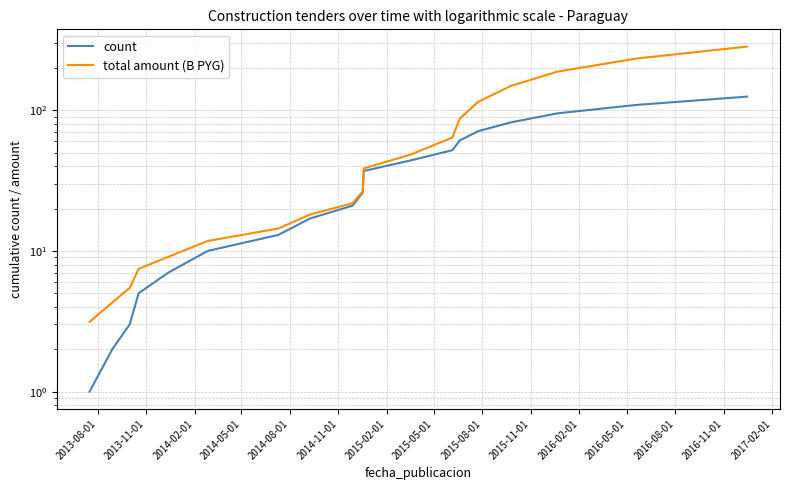

Does the chart display data point markers on the line(s)?

No